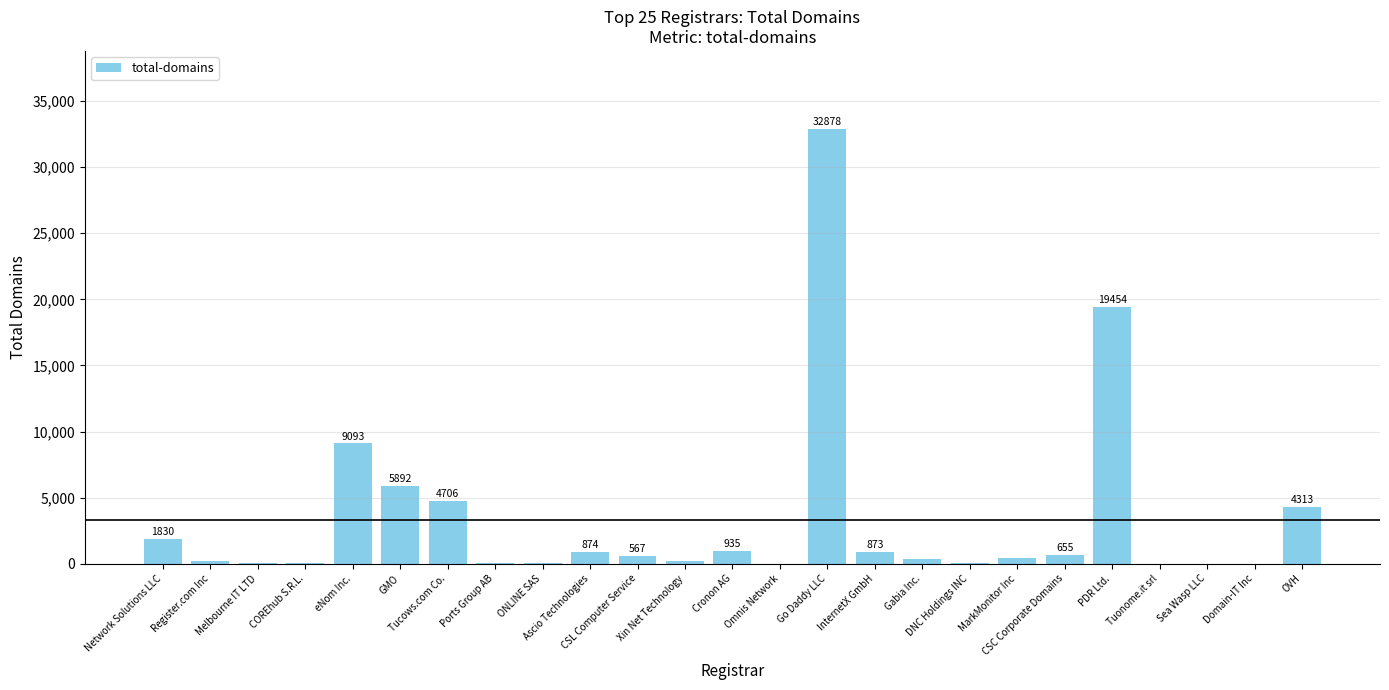

What is the greatest value displayed?

32878